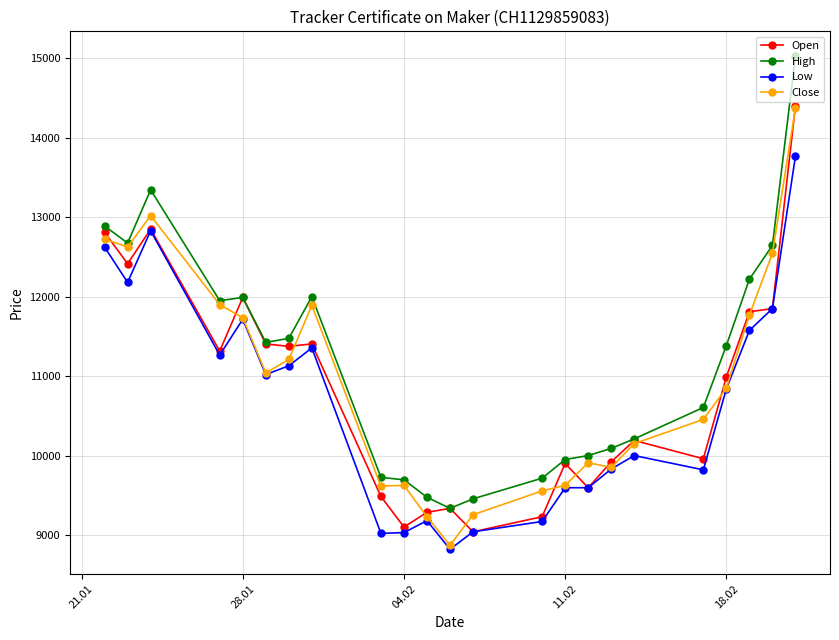

Which series has the widest spread of values?

High